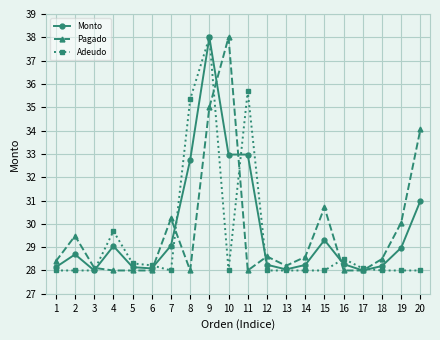

Which series changed the most between 10 and 13?

Pagado